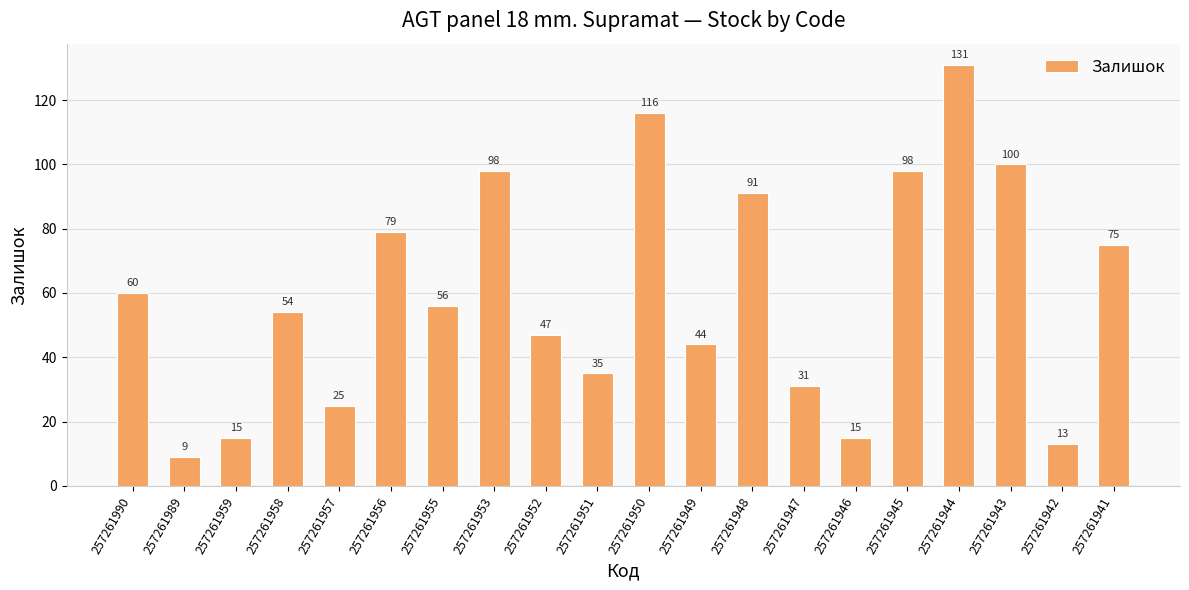

The chart shows a value of 19 at 257261941. True or false?

False